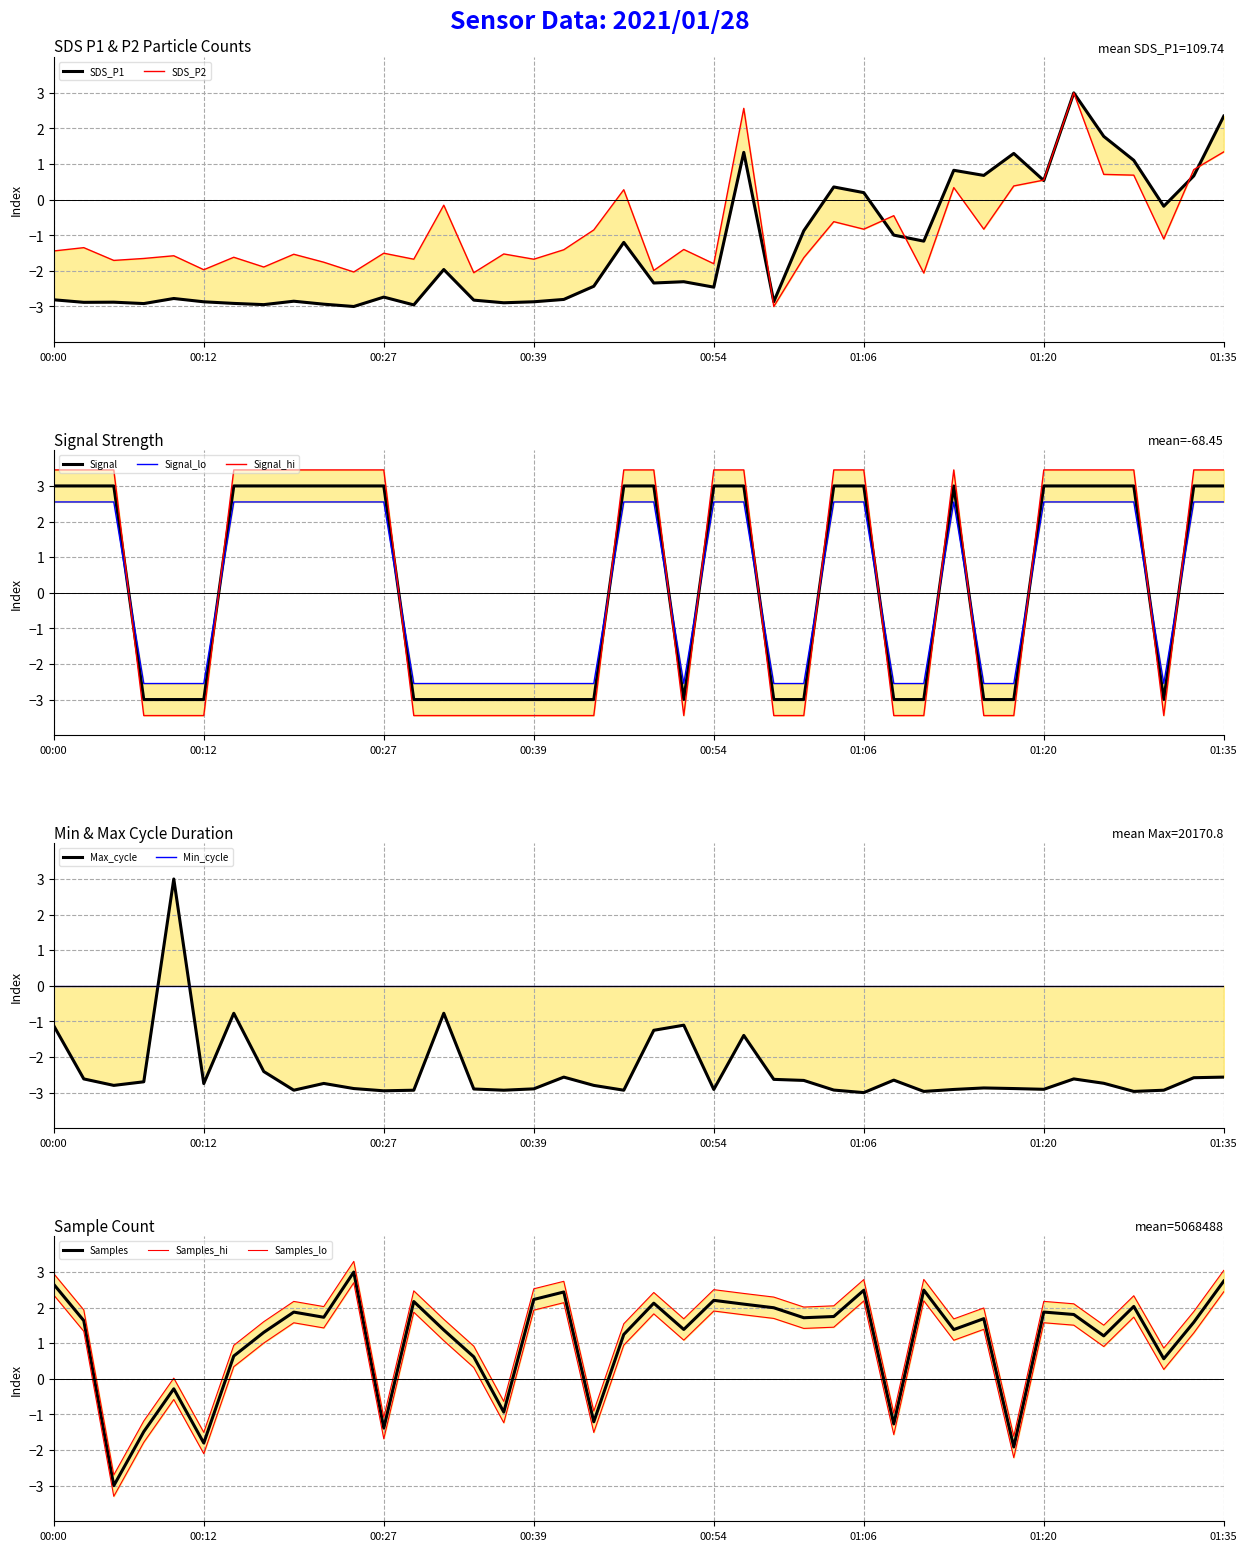

True or false: Signal has a value of -3 at 00:39.

True